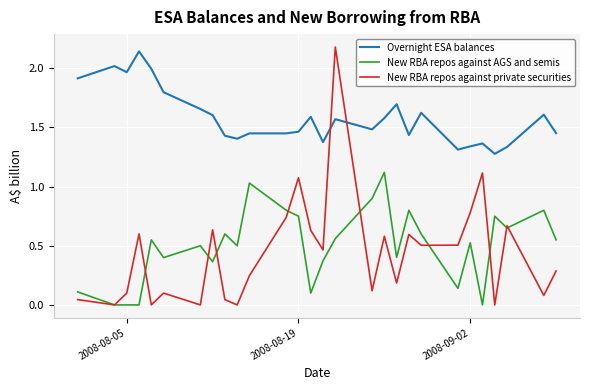

Which series has the widest spread of values?

New RBA repos against private securities